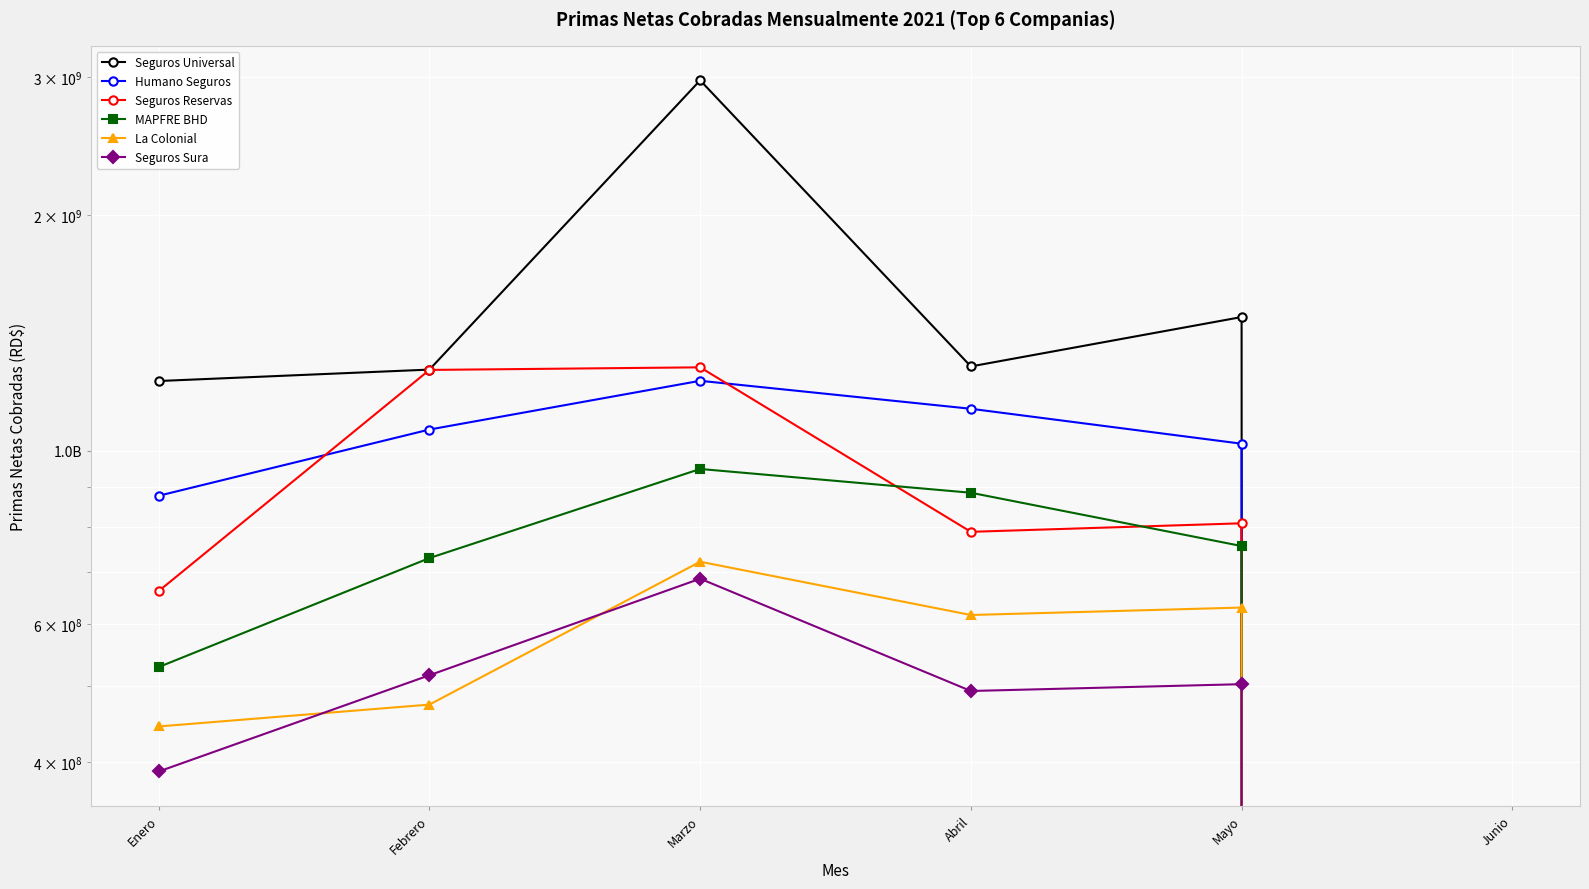

How many data points does each series have?

6